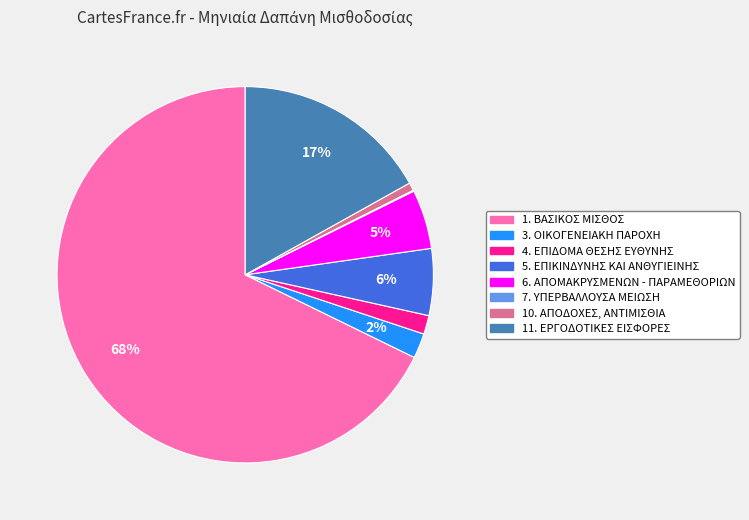

To the nearest percent, what is the combined percentage of 11. ΕΡΓΟΔΟΤΙΚΕΣ ΕΙΣΦΟΡΕΣ and 5. ΕΠΙΚΙΝΔΥΝΗΣ ΚΑΙ ΑΝΘΥΓΙΕΙΝΗΣ?

23%